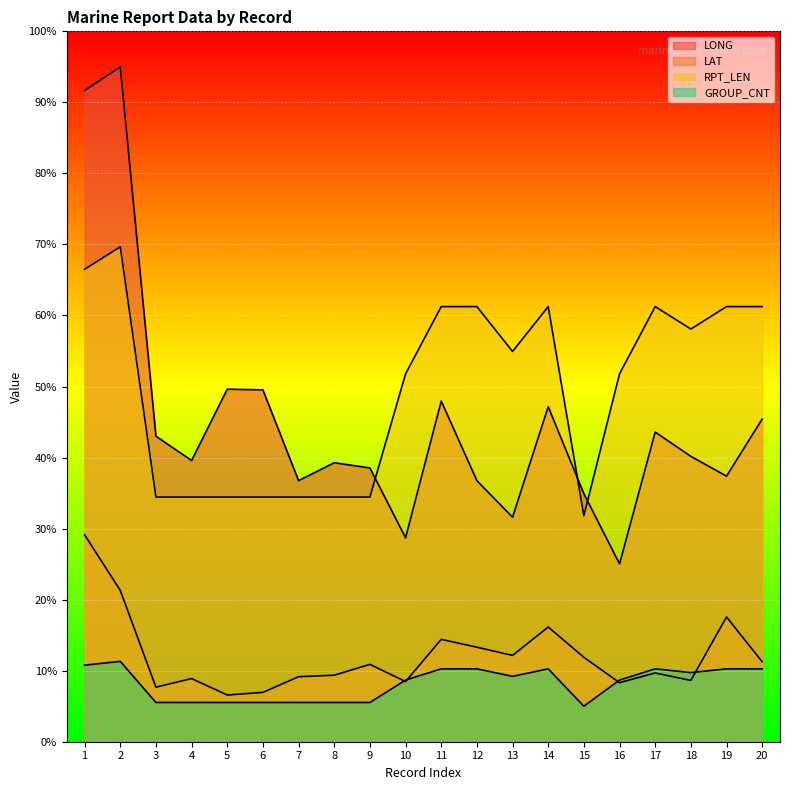

Between which two adjacent categories do GROUP_CNT and LAT first intersect?

9 and 10